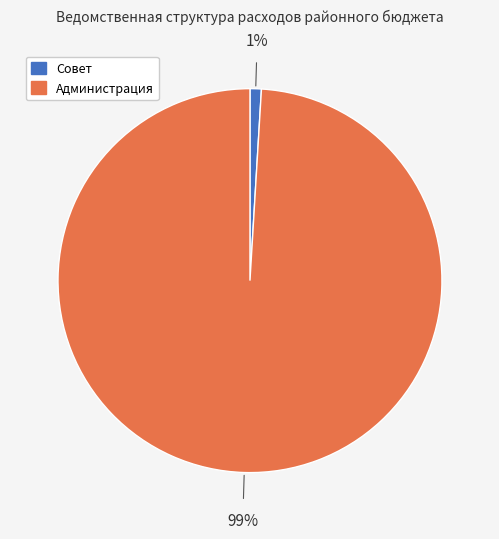

Does any single category account for the majority?

Yes